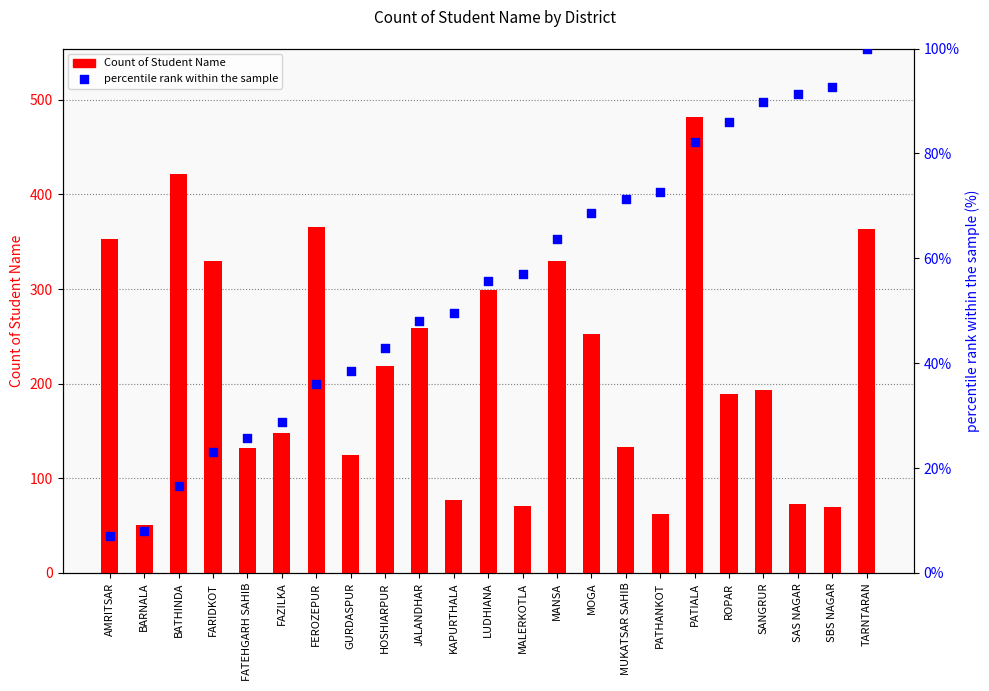

What are all the series names shown in the legend?

Count of Student Name, percentile rank within the sample